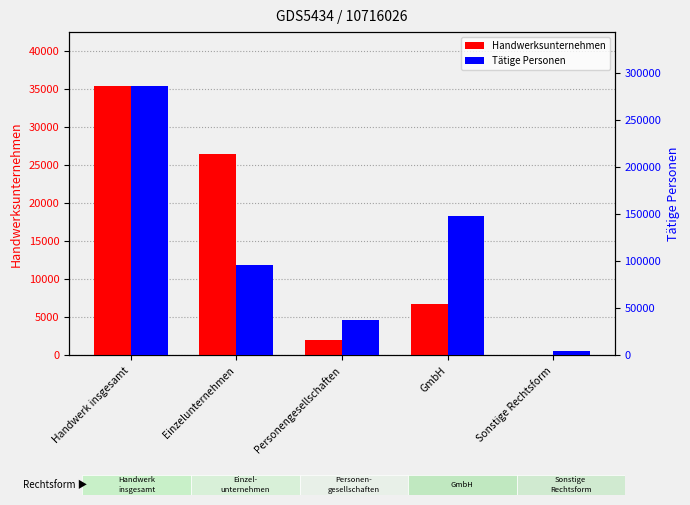

What is the total value across all series at Personengesellschaften?

39801